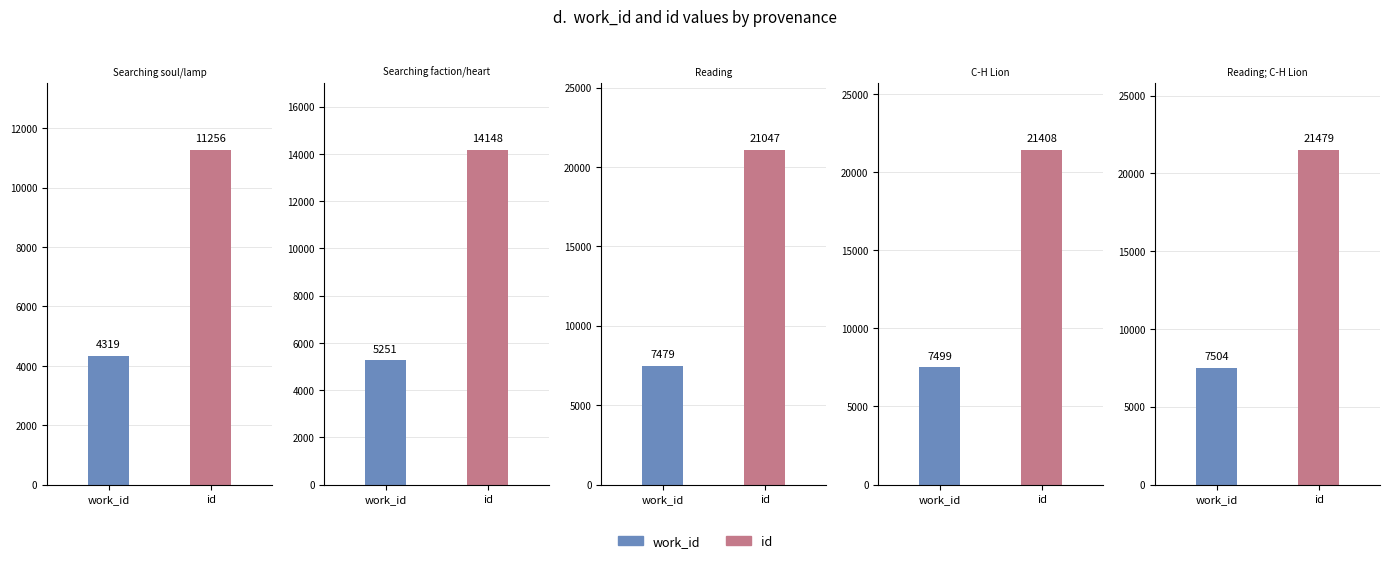

What is the value of the work_id bar at the 2nd from the left?

5251